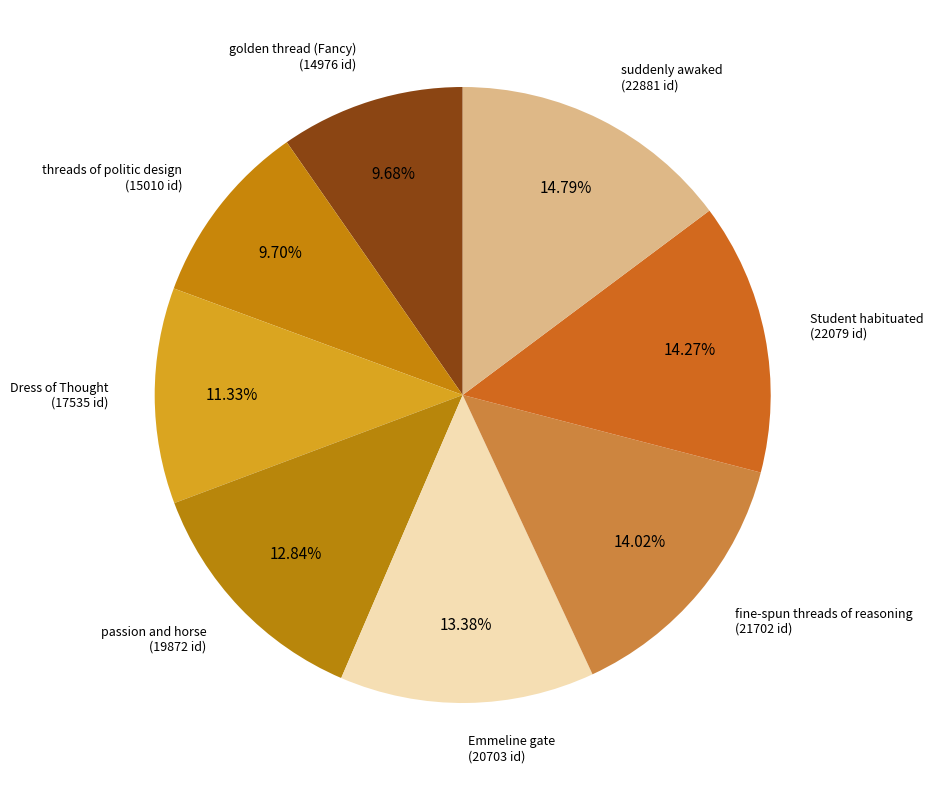

How many segments does this pie chart have?

8